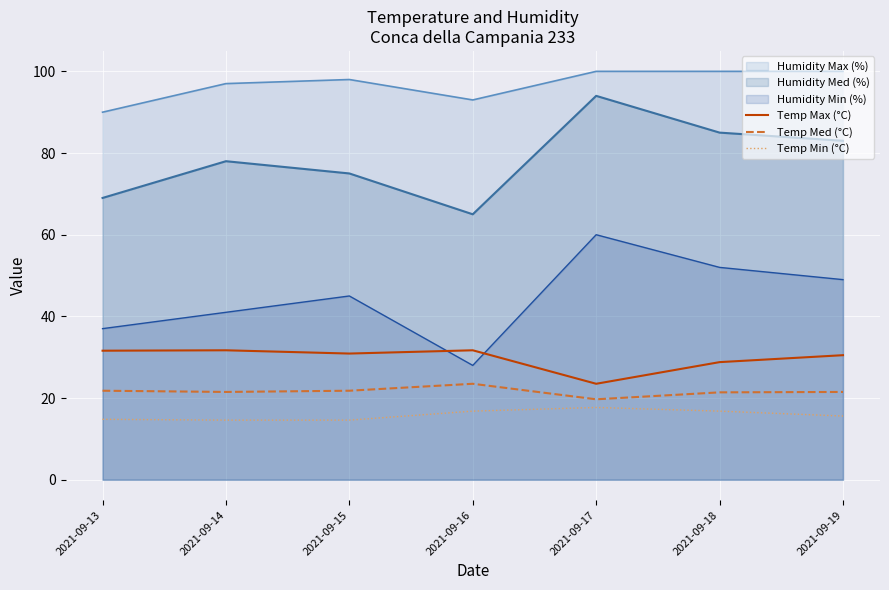

What is the difference between the highest and lowest values at 2021-09-13?

75.2